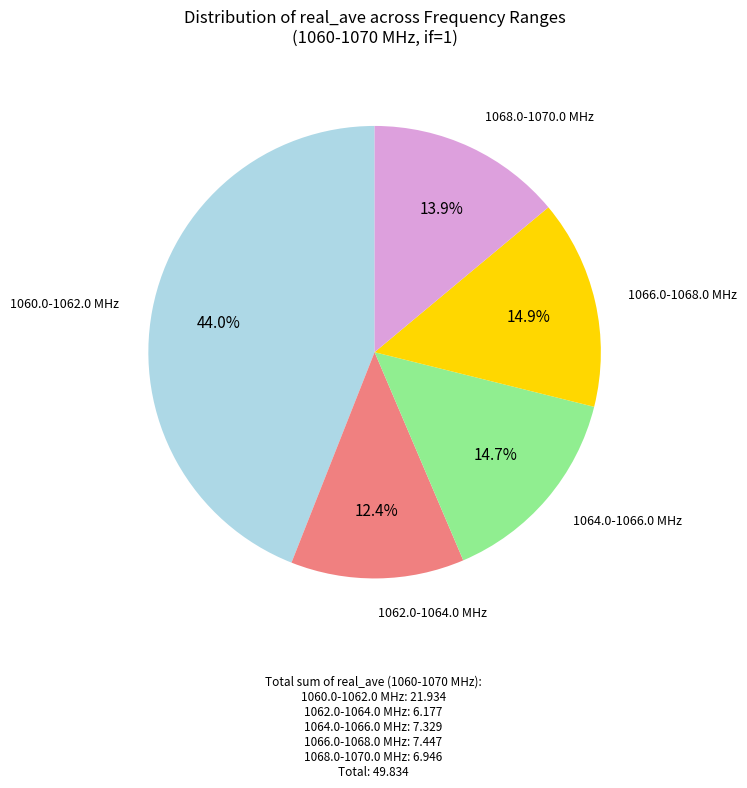

Does any single category account for the majority?

No